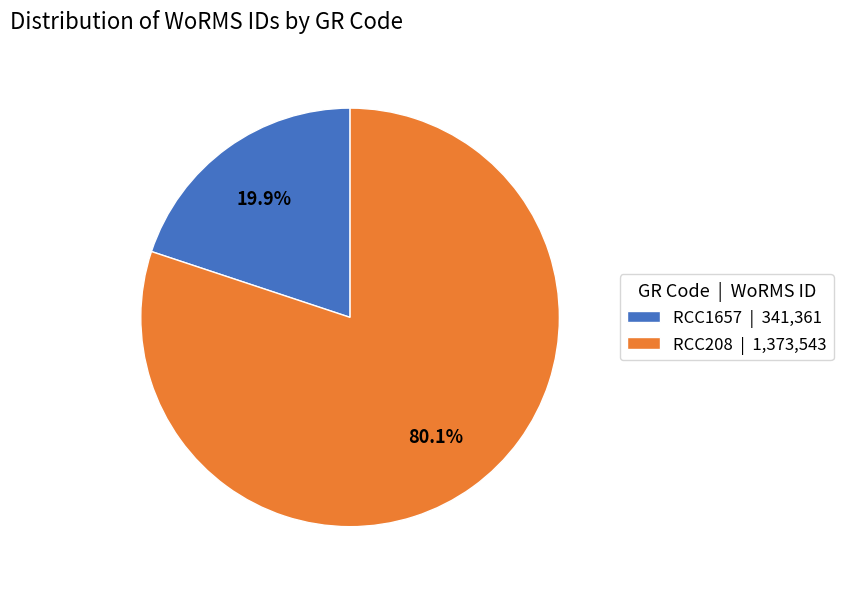

How many slices are in this pie chart?

2